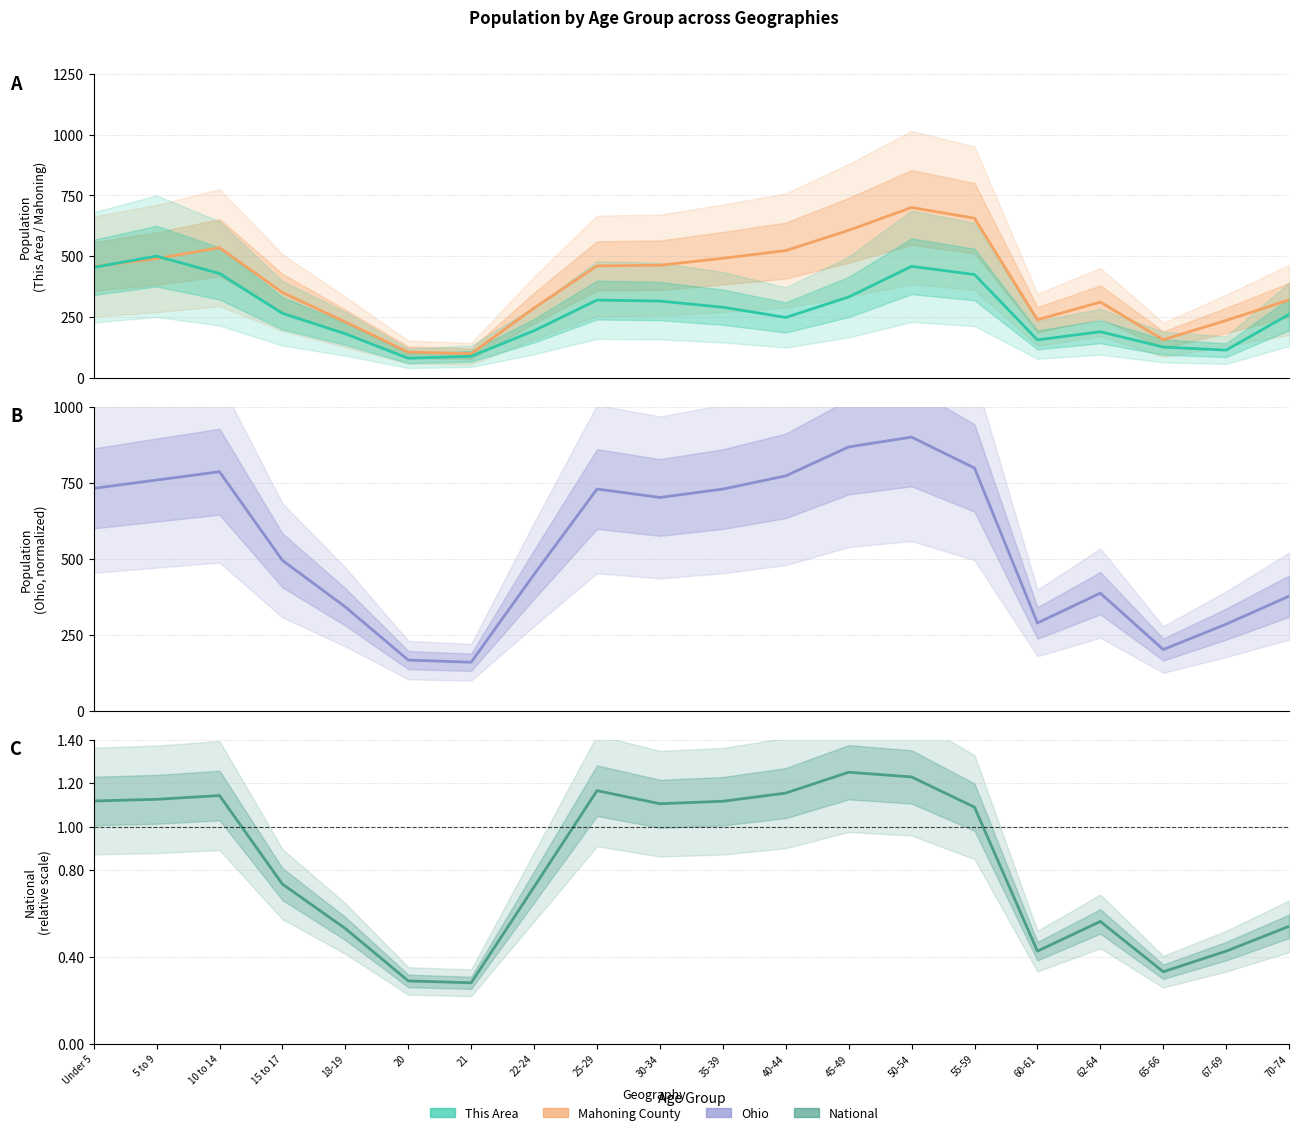

Rank the series by their maximum value, from lowest to highest.

National, This Area, Mahoning County, Ohio